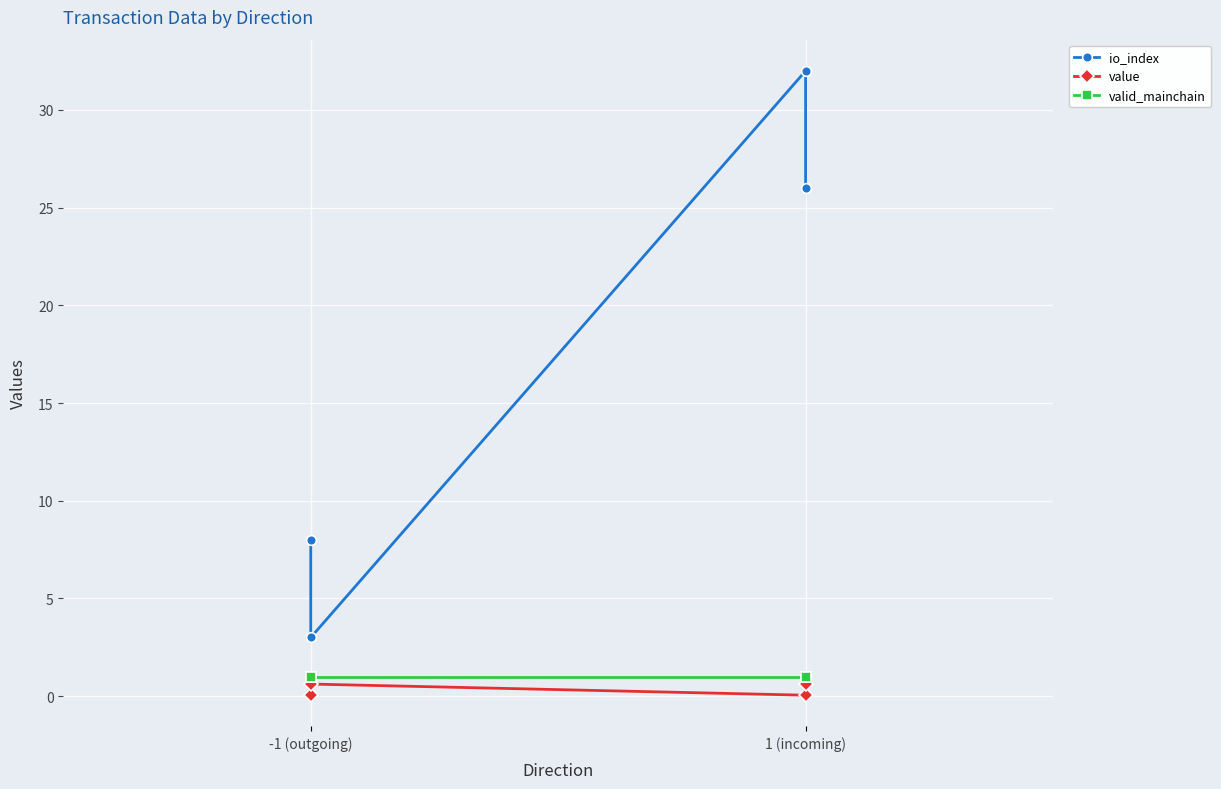

At which label does valid_mainchain reach its peak?

-1 (outgoing)